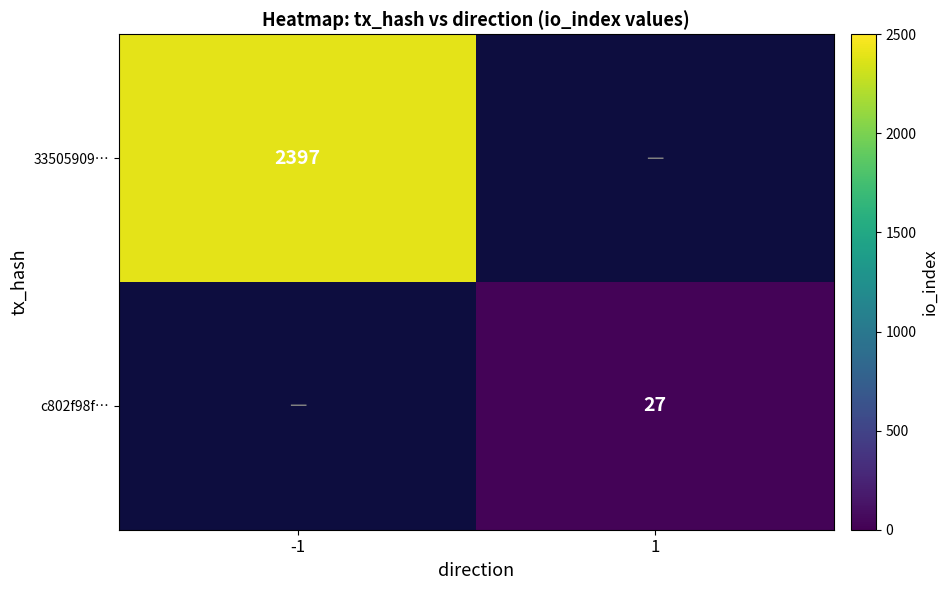

Is it true that 33505909… equals 891 at -1?

False